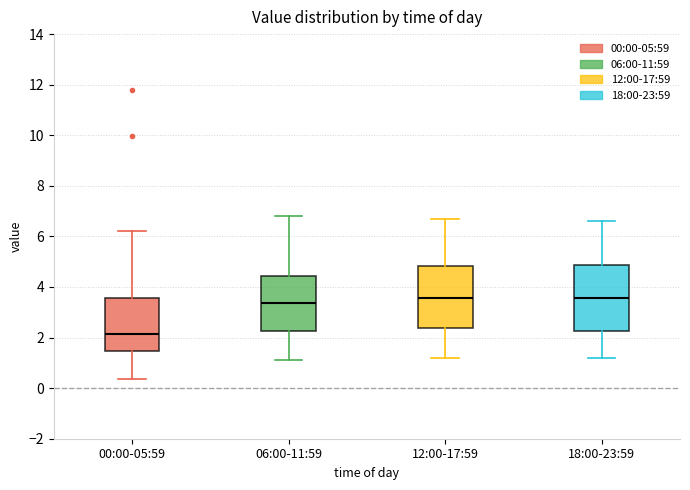

Reading left to right, read every box against the y-axis: the position of its median line, the range the box covers, and the ends of its whiskers. The values are not printed on the chart, so give them approximately, as read against the axis.

00:00-05:59: median 2.2, box 1.4 to 3.6, whiskers 0.4 to 6.2
06:00-11:59: median 3.4, box 2.2 to 4.4, whiskers 1.2 to 6.8
12:00-17:59: median 3.6, box 2.4 to 4.8, whiskers 1.2 to 6.8
18:00-23:59: median 3.6, box 2.2 to 4.8, whiskers 1.2 to 6.6